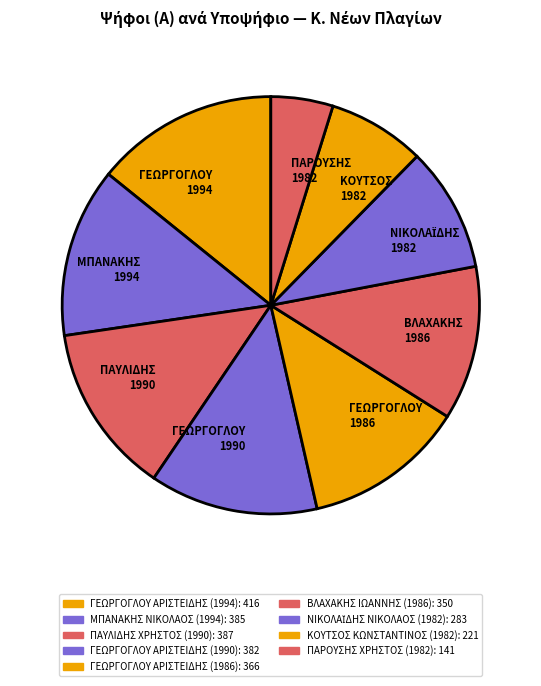

Which slice is the largest?

ΓΕΩΡΓΟΓΛΟΥ 1994